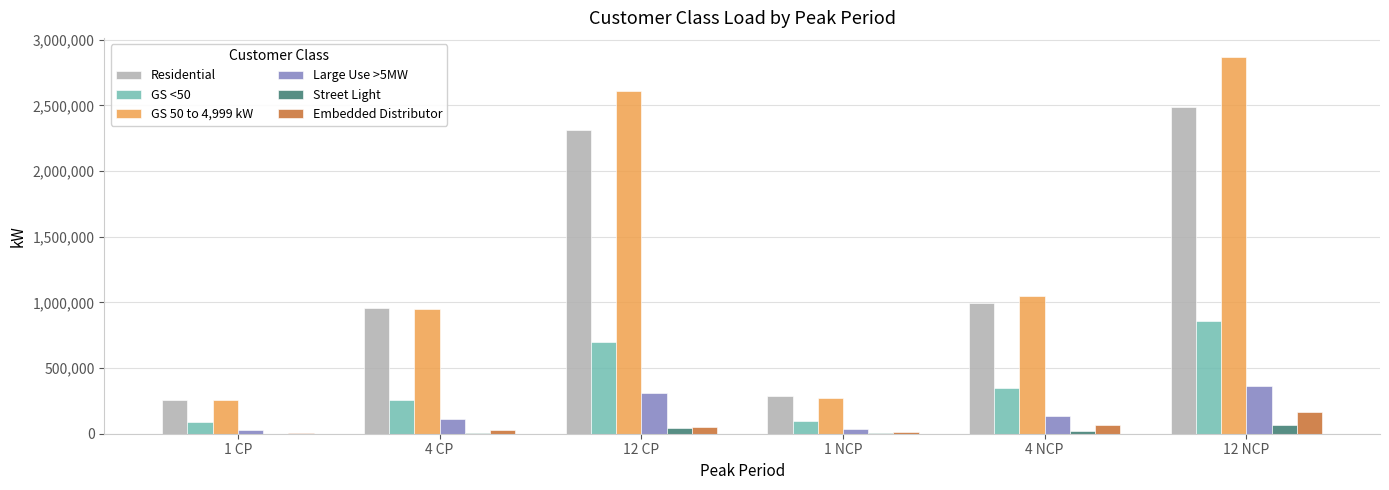

What are all the series names shown in the legend?

Residential, GS <50, GS 50 to 4,999 kW, Large Use >5MW, Street Light, Embedded Distributor